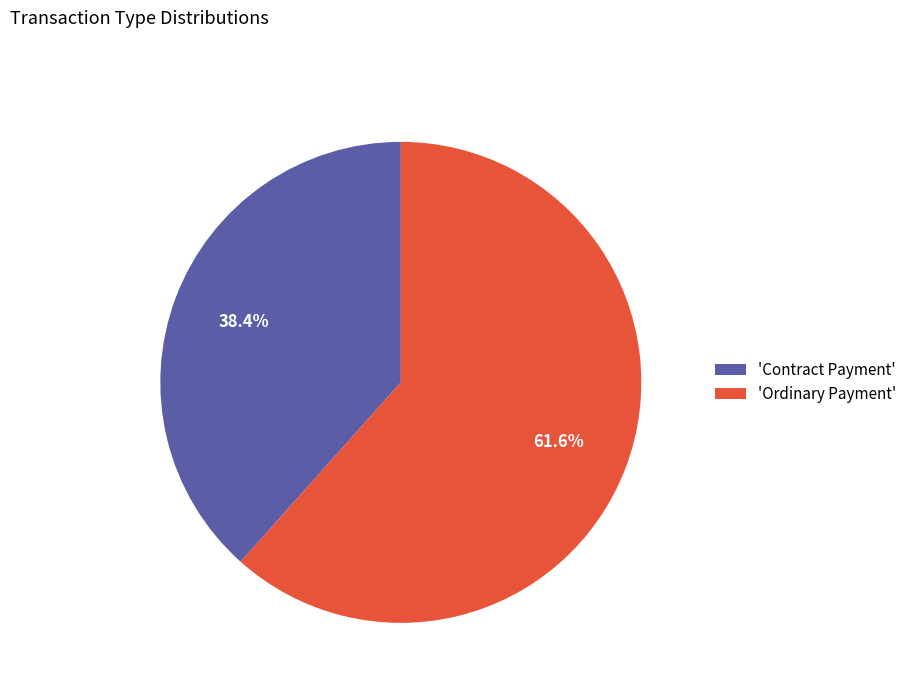

What is the total percentage of 'Contract Payment' and 'Ordinary Payment'?

100.0%